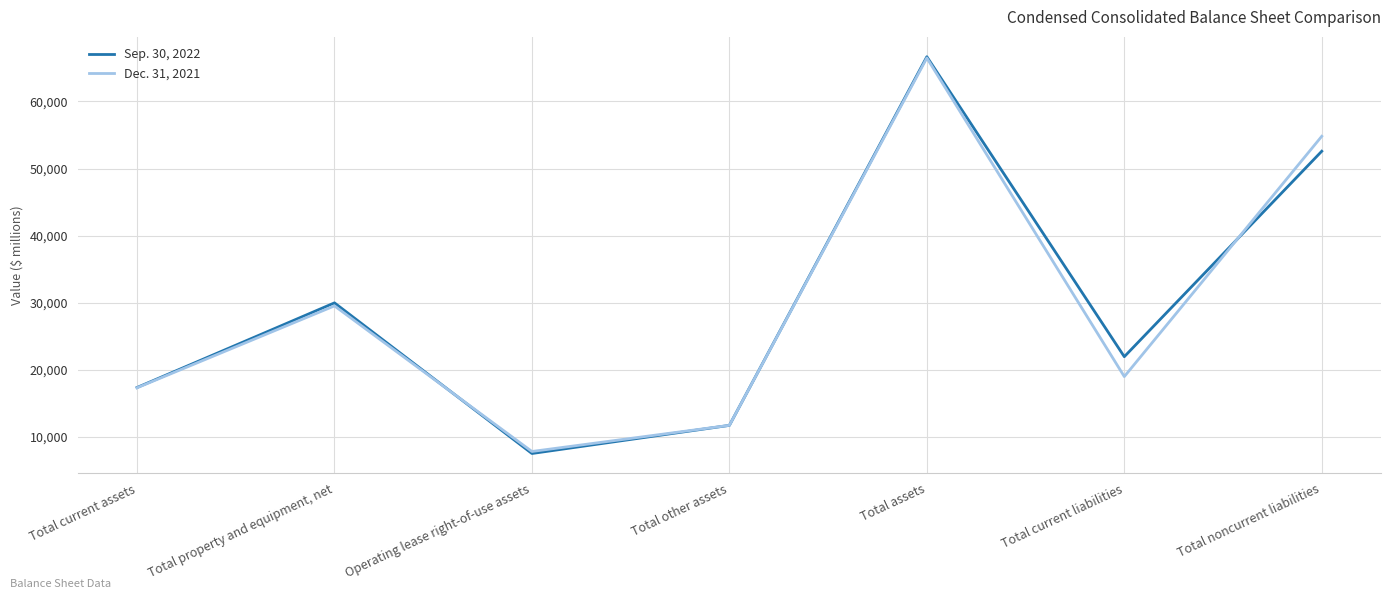

What are all the series names shown in the legend?

Sep. 30, 2022, Dec. 31, 2021